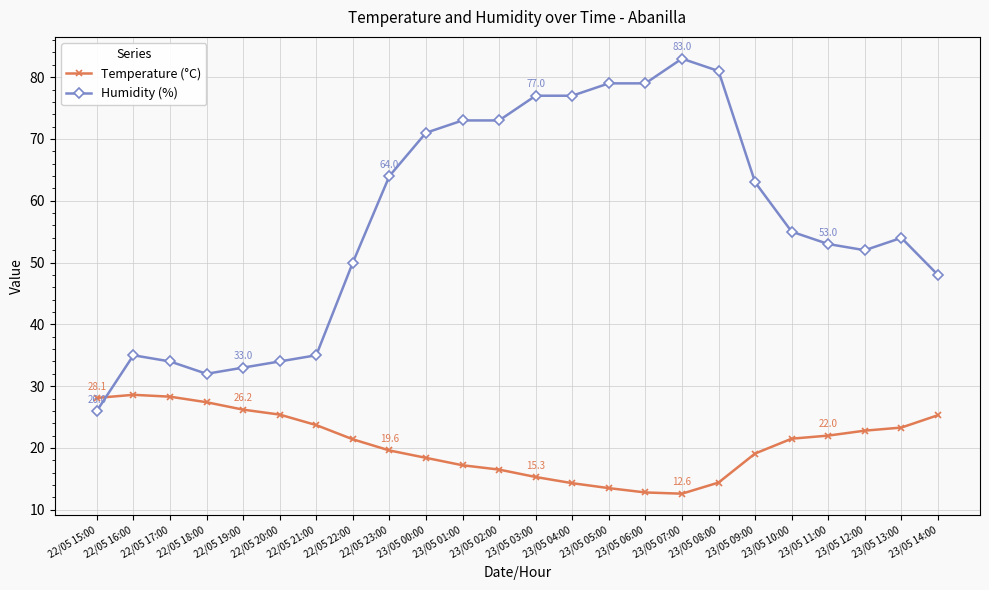

Read the Humidity (%) value at 23/05 01:00.

73.0